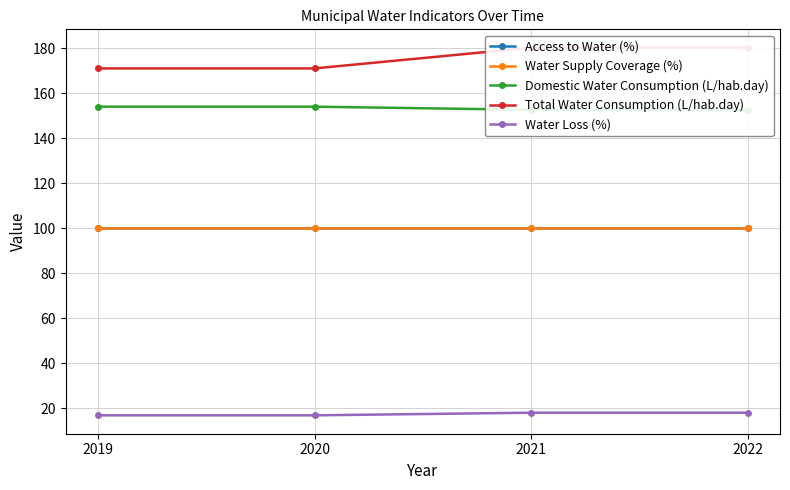

Between 2020 and 2021, which is larger?

2020